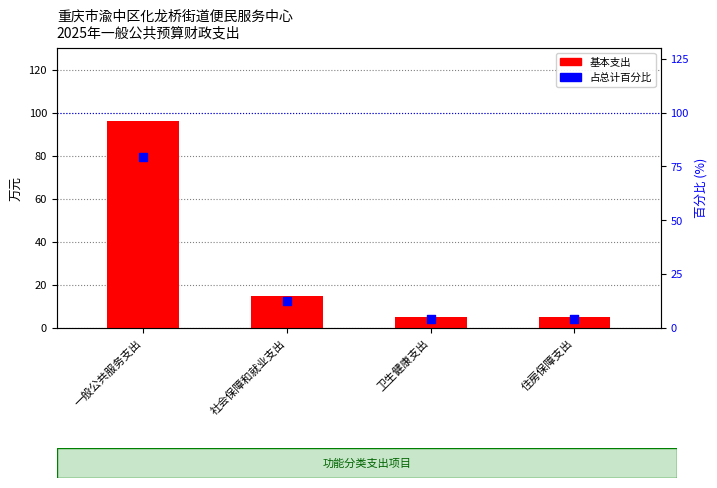

Which series has the largest Y range (max minus min)?

基本支出